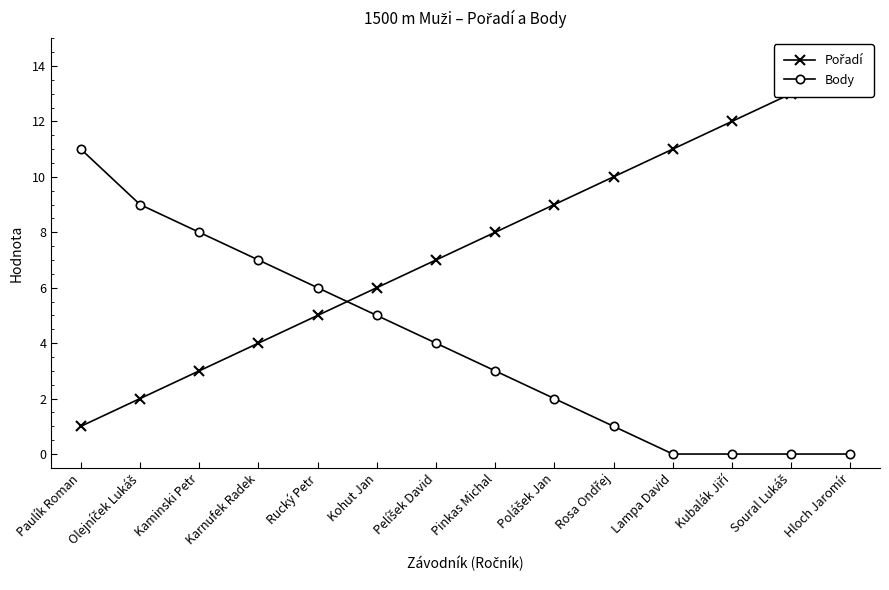

True or false: Body and Pořadí intersect in this chart.

True